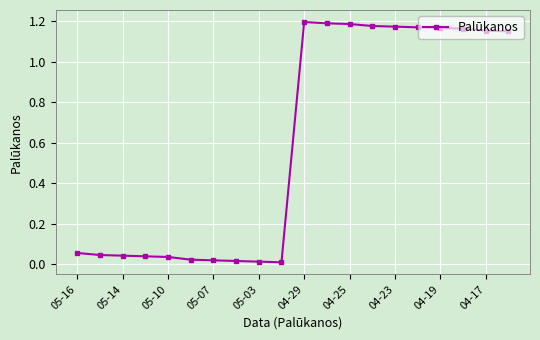

What is the sum of all values?

12.0